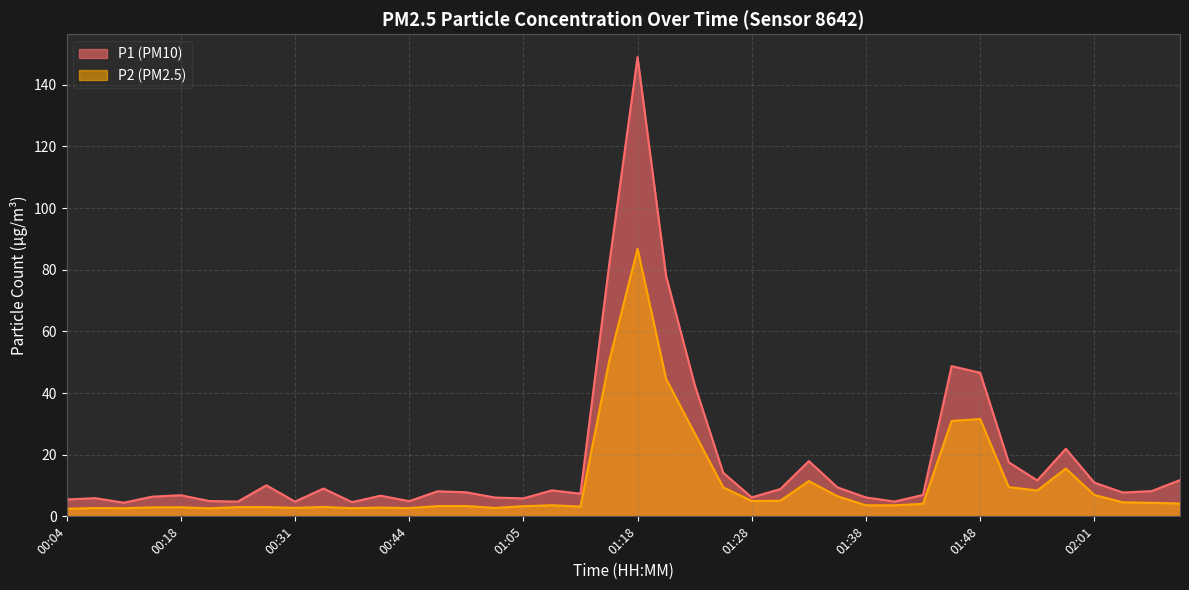

True or false: P2 has a value of 3.3 at 01:05.

True